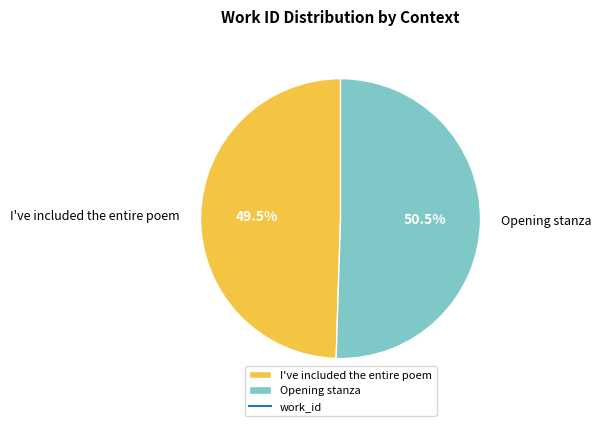

Which category accounts for the majority?

Opening stanza